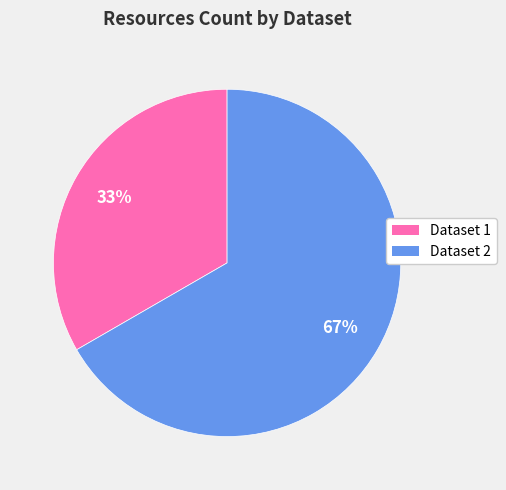

To the nearest percent, what is the average slice percentage?

50%